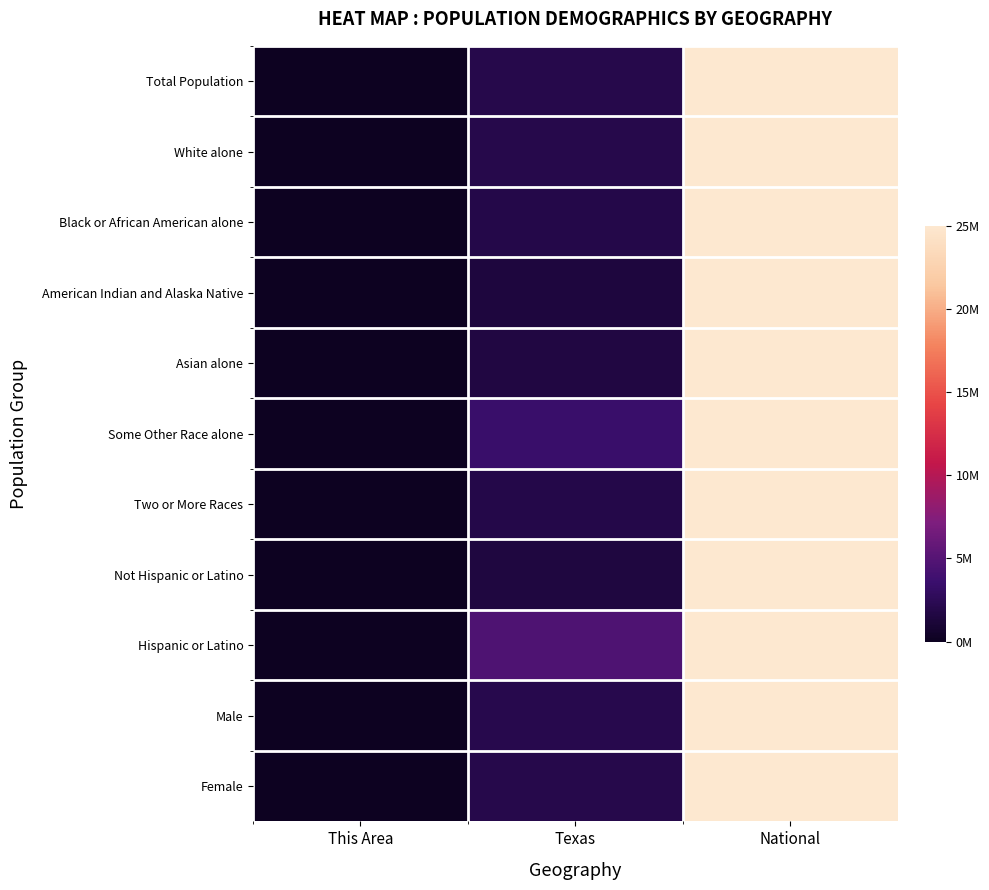

Which category has the lowest value across all series?

This Area